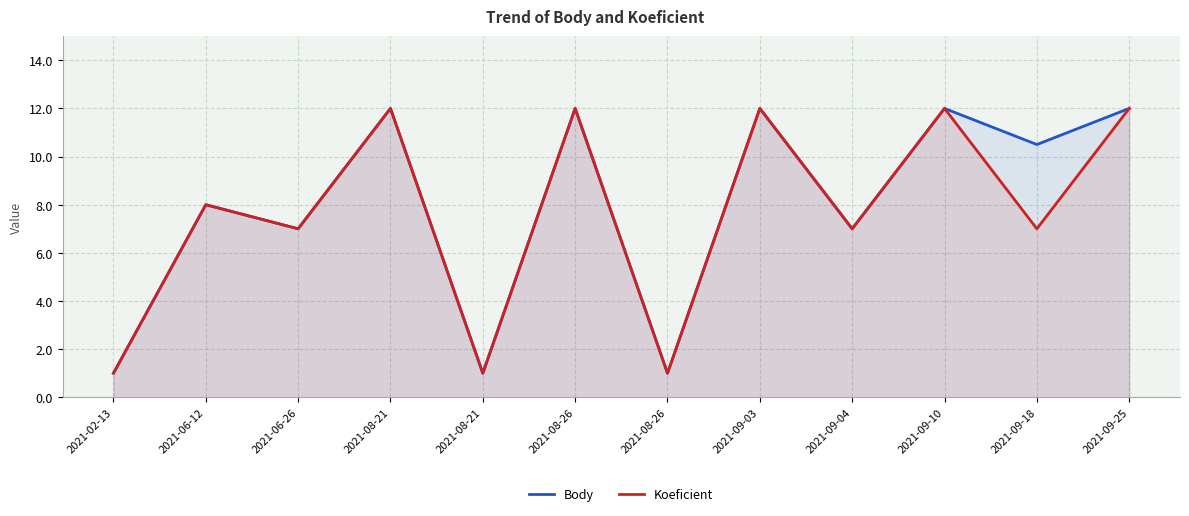

True or false: Body and Koeficient intersect in this chart.

False